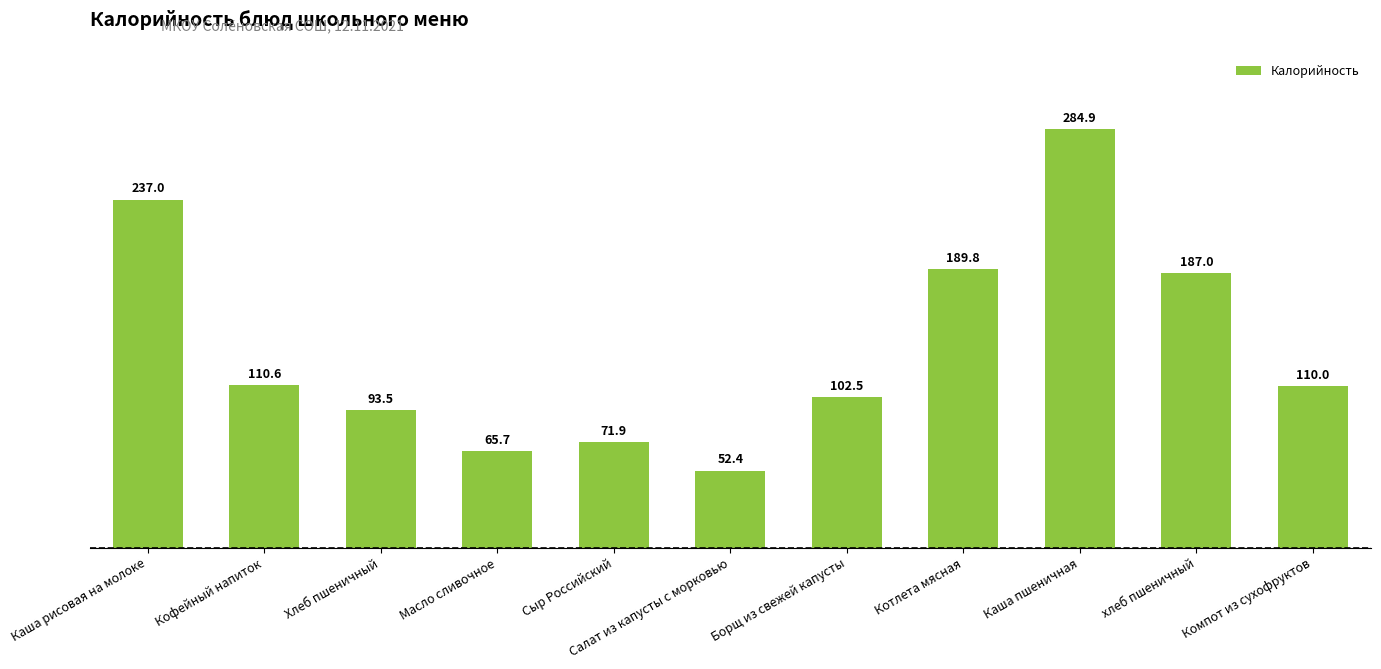

What is the ratio of the value at Хлеб пшеничный to the value at Сыр Российский?

1.3